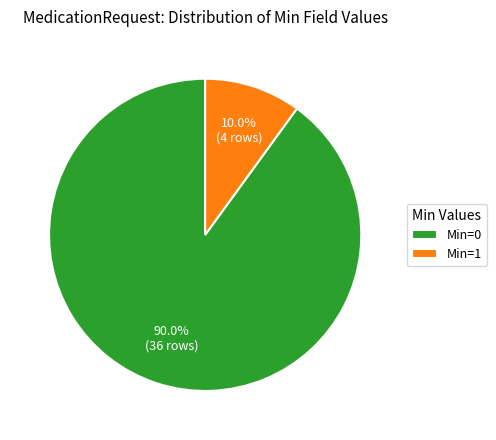

Which has a higher value, Min=0 or Min=1?

Min=0